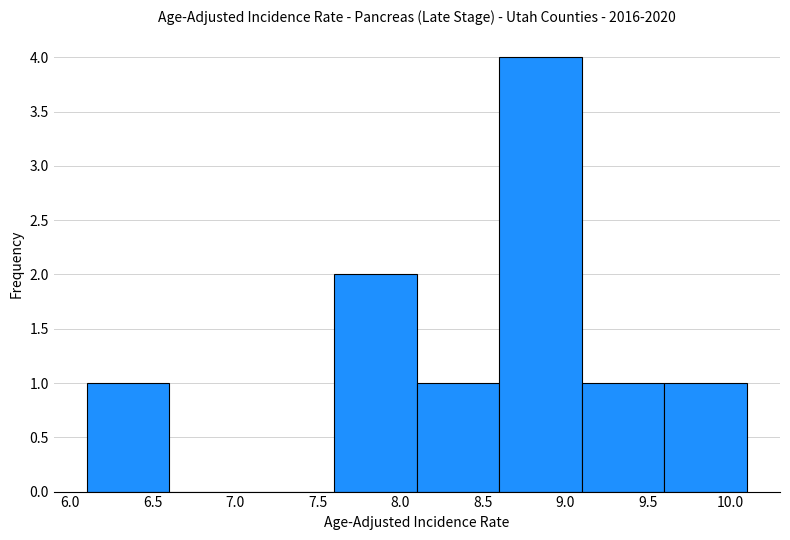

Reading left to right, transcribe this chart: for each bar, give the range it covers on the x-axis and its height. The values are not printed on the chart, so give them approximately, as read against the axis.

6.1 to 6.6: 1
6.6 to 7.1: 0
7.1 to 7.6: 0
7.6 to 8.1: 2
8.1 to 8.6: 1
8.6 to 9.1: 4
9.1 to 9.6: 1
9.6 to 10.1: 1